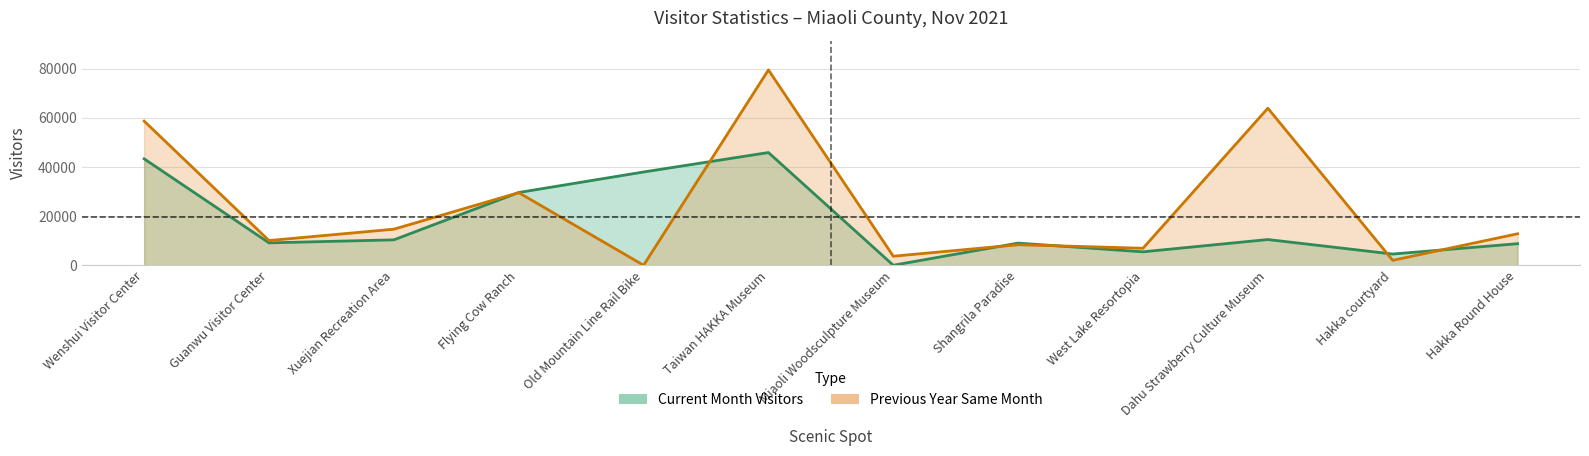

Is the value of Current Month Visitors at Flying Cow Ranch greater than the value of Previous Year Same Month at Wenshui Visitor Center?

No